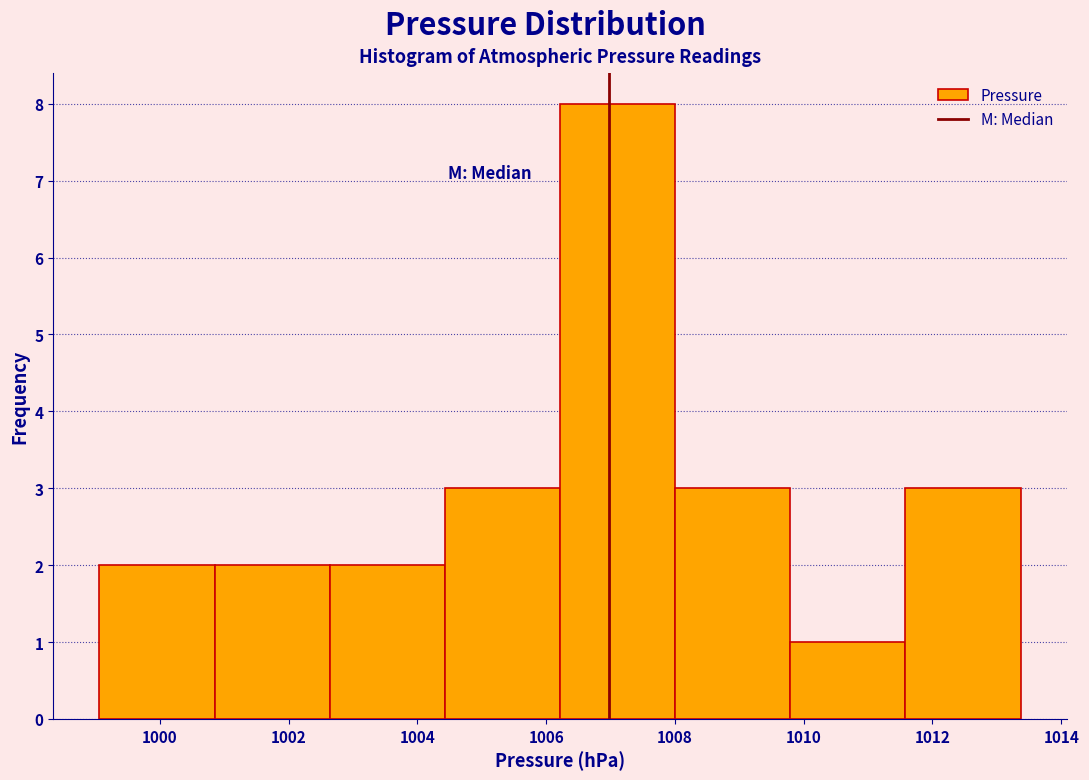

Reading left to right, list every bar in this chart as the range it spans on the x-axis followed by its height. Neither the bar edges nor the heights are printed on the chart, so give them approximately, as read against the axes.

999.0 to 1000.8: 2
1000.8 to 1002.6: 2
1002.6 to 1004.4: 2
1004.4 to 1006.2: 3
1006.2 to 1008.0: 8
1008.0 to 1009.8: 3
1009.8 to 1011.6: 1
1011.6 to 1013.4: 3